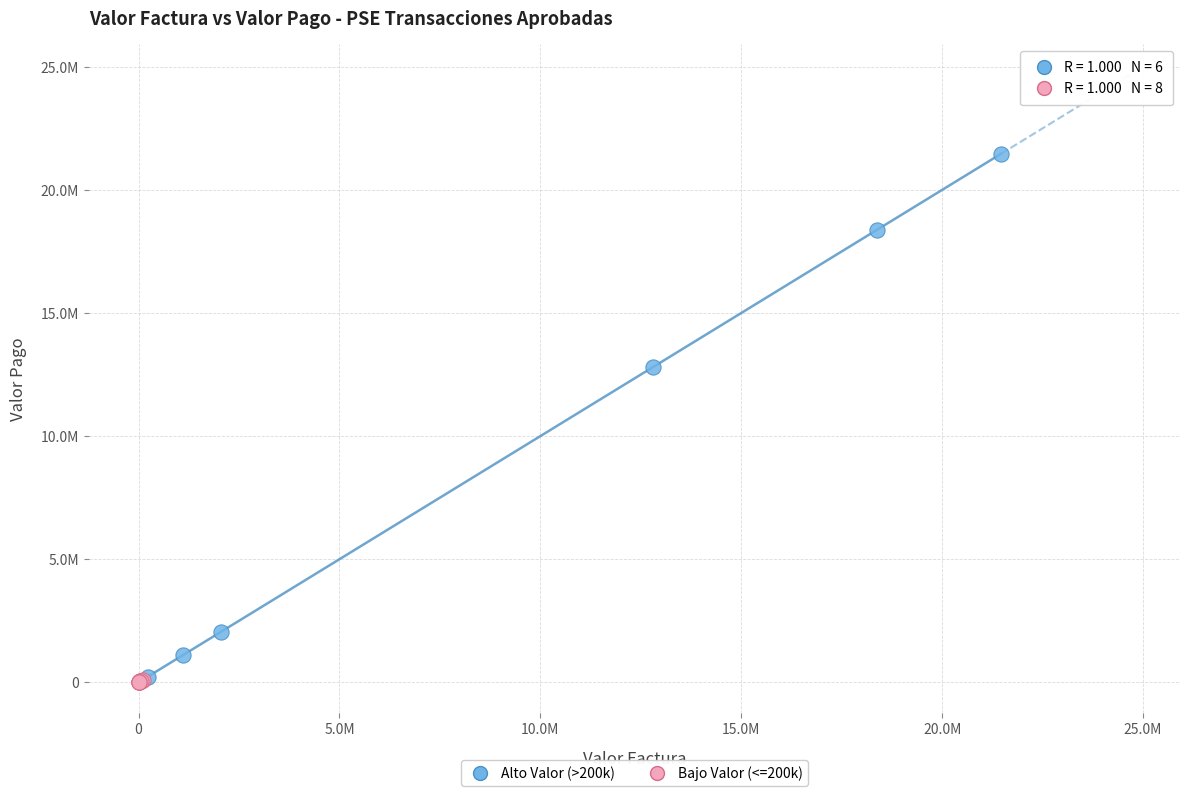

What are all the series names shown in the legend?

Alto Valor (>200k), Bajo Valor (<=200k)